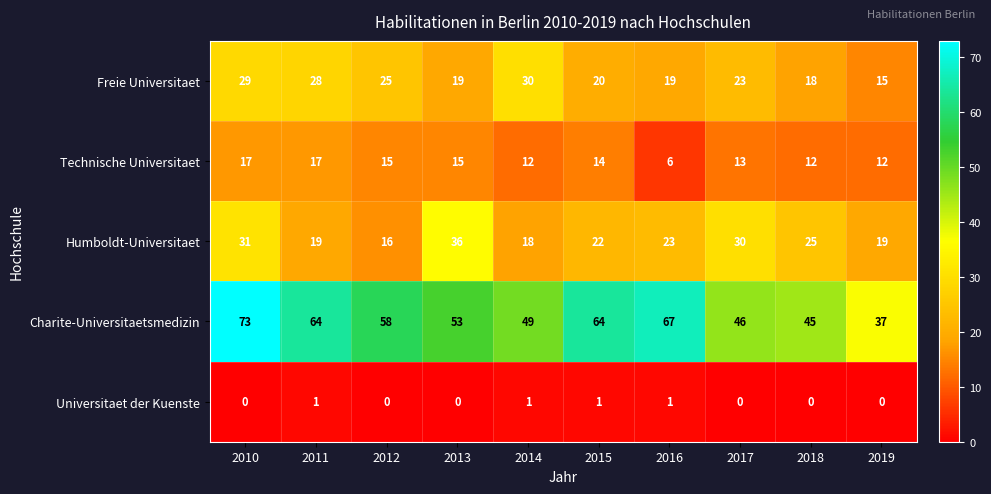

Which category has the highest value in the Freie Universitaet series?

2014